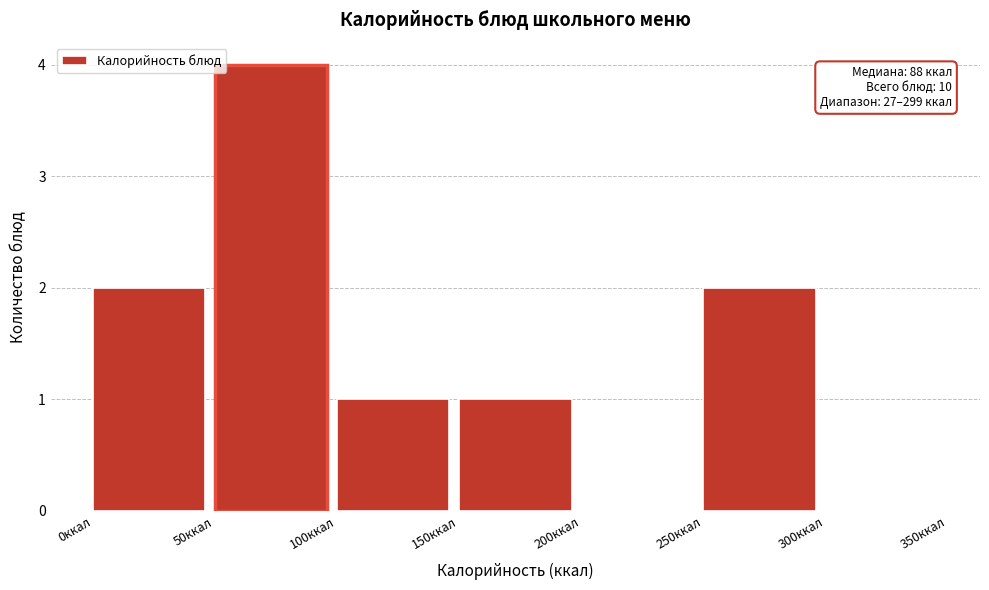

Over which range of the x-axis is the bar tallest?

50 to 100